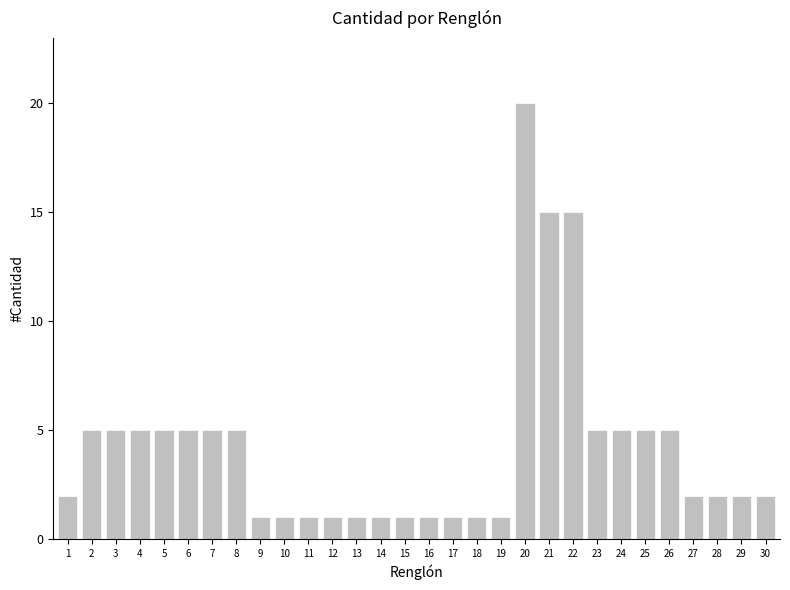

What is the sum of all values?

126